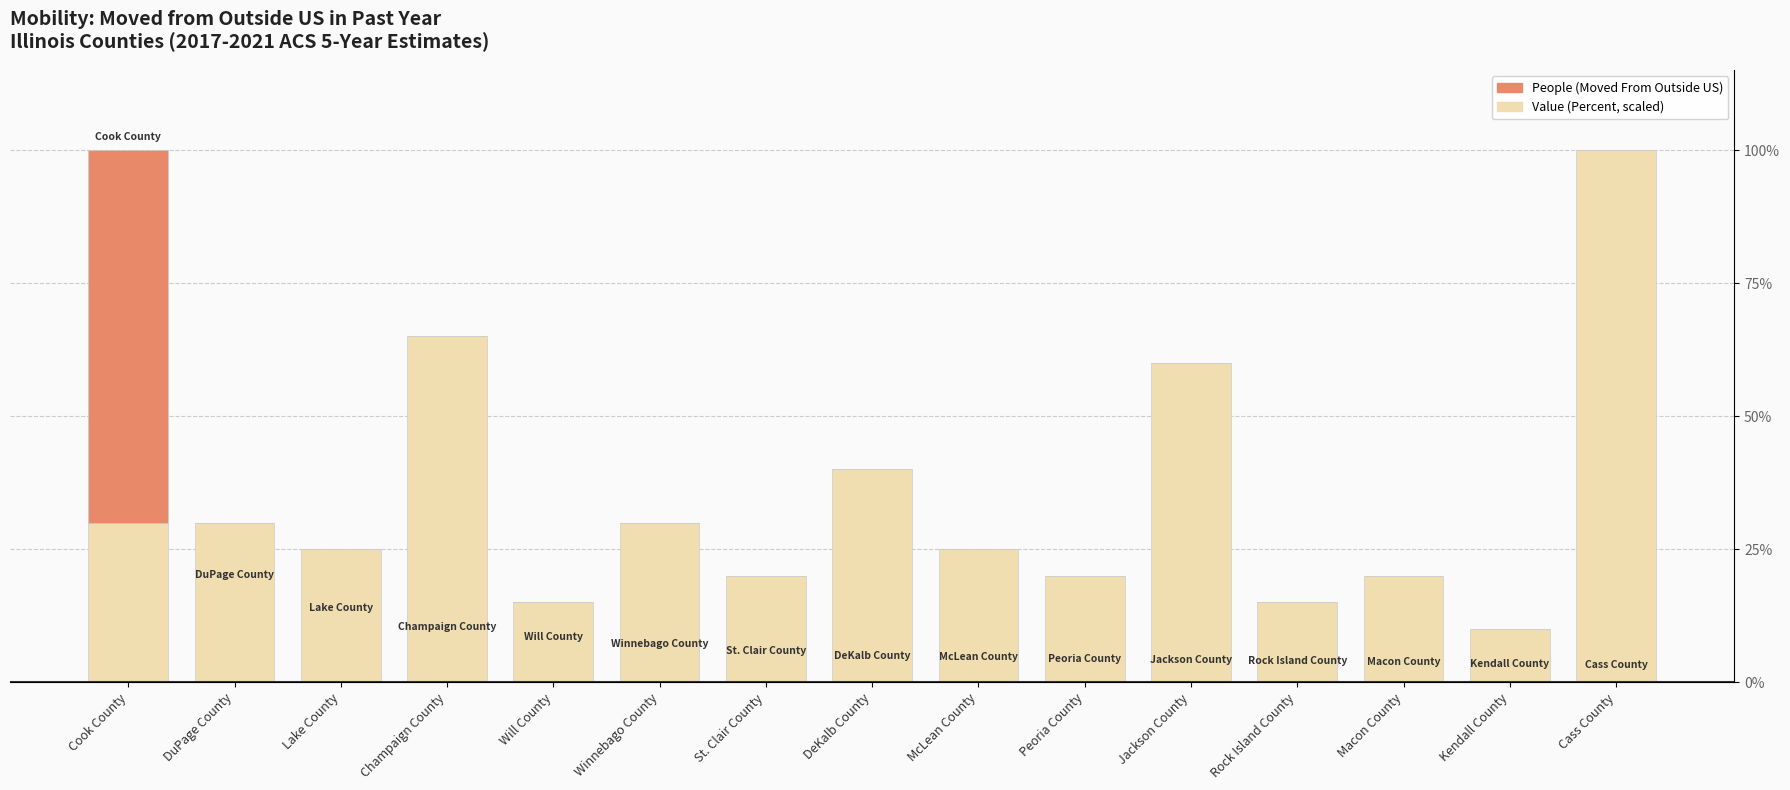

What is the sum of all People (Moved From Outside US) values?

70